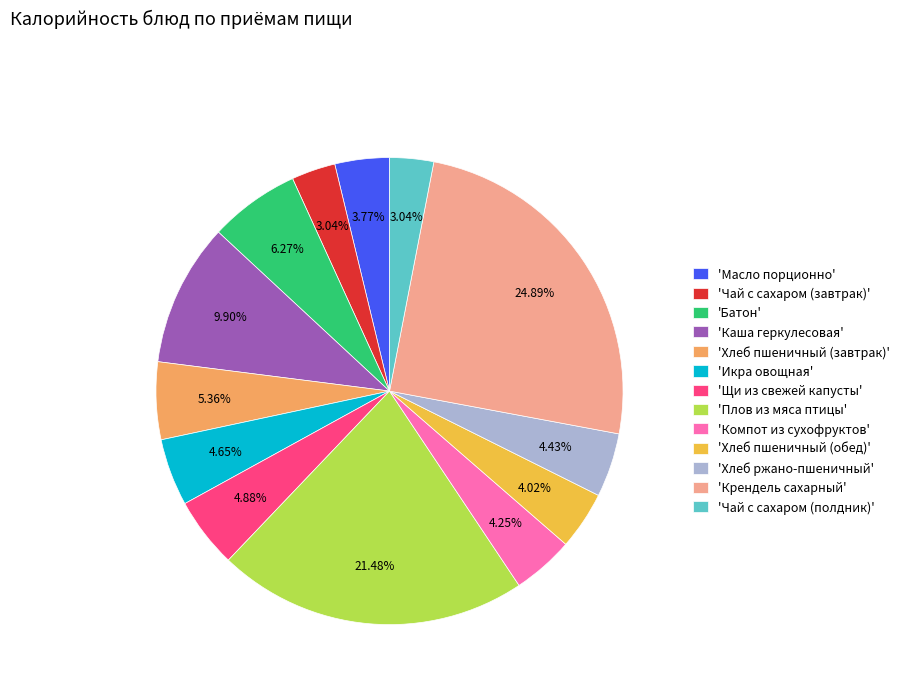

Between 'Каша геркулесовая' and 'Чай с сахаром (завтрак)', which is larger?

'Каша геркулесовая'